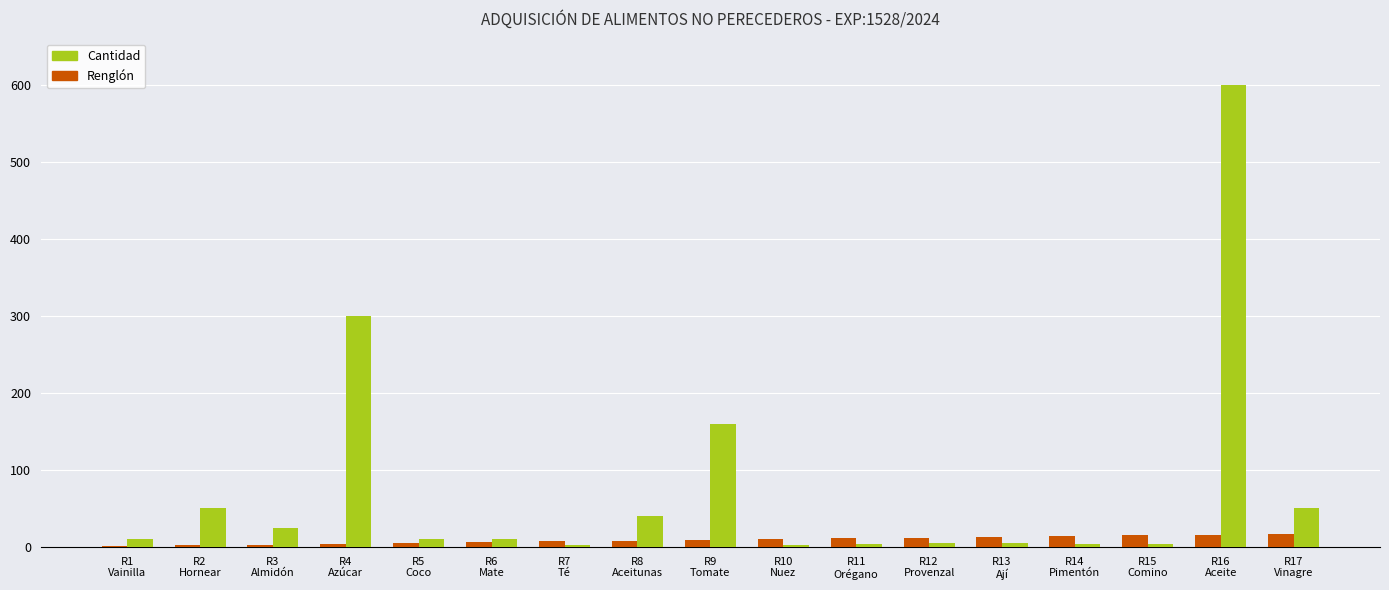

Which series has the largest total across all categories?

Cantidad